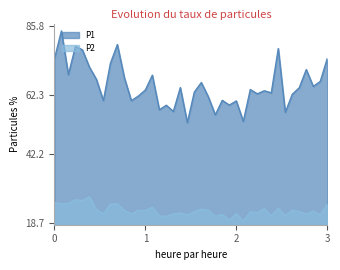

What is the difference between the maximum and minimum values in the P2 series?

8.2